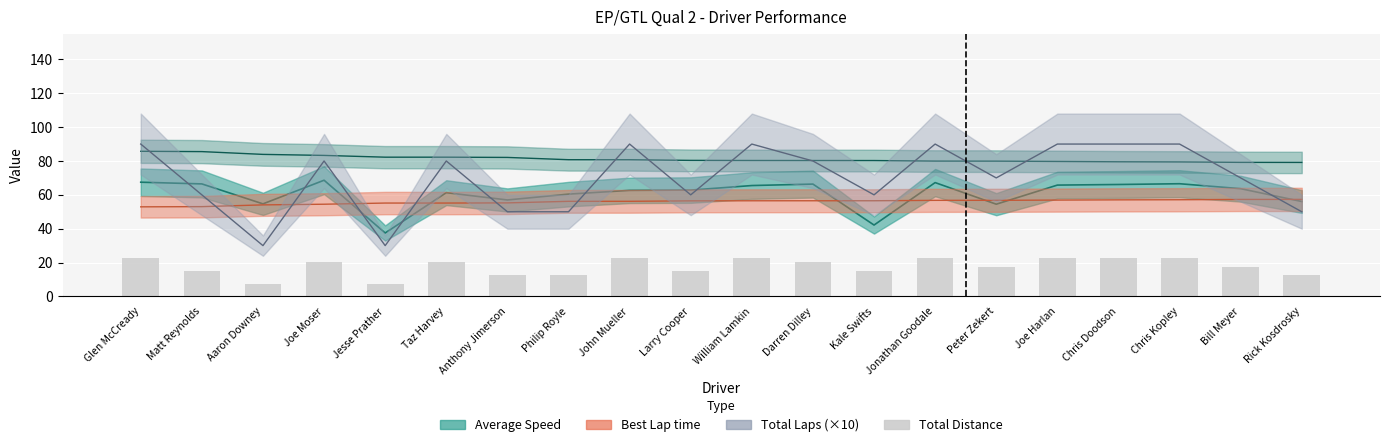

How many categories are shown in the chart?

20